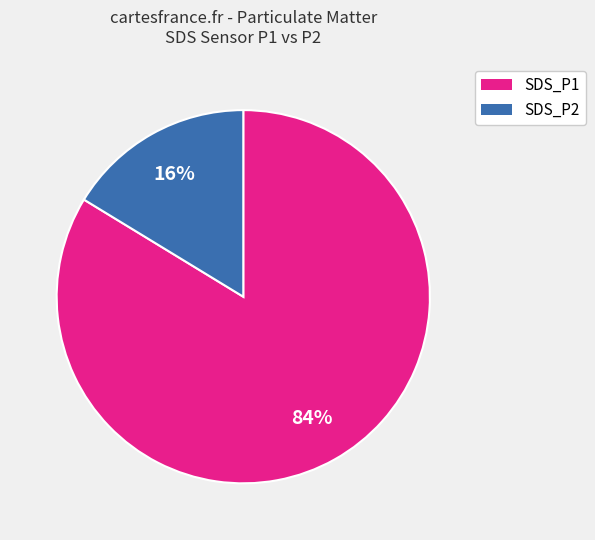

Which has a higher value, SDS_P1 or SDS_P2?

SDS_P1